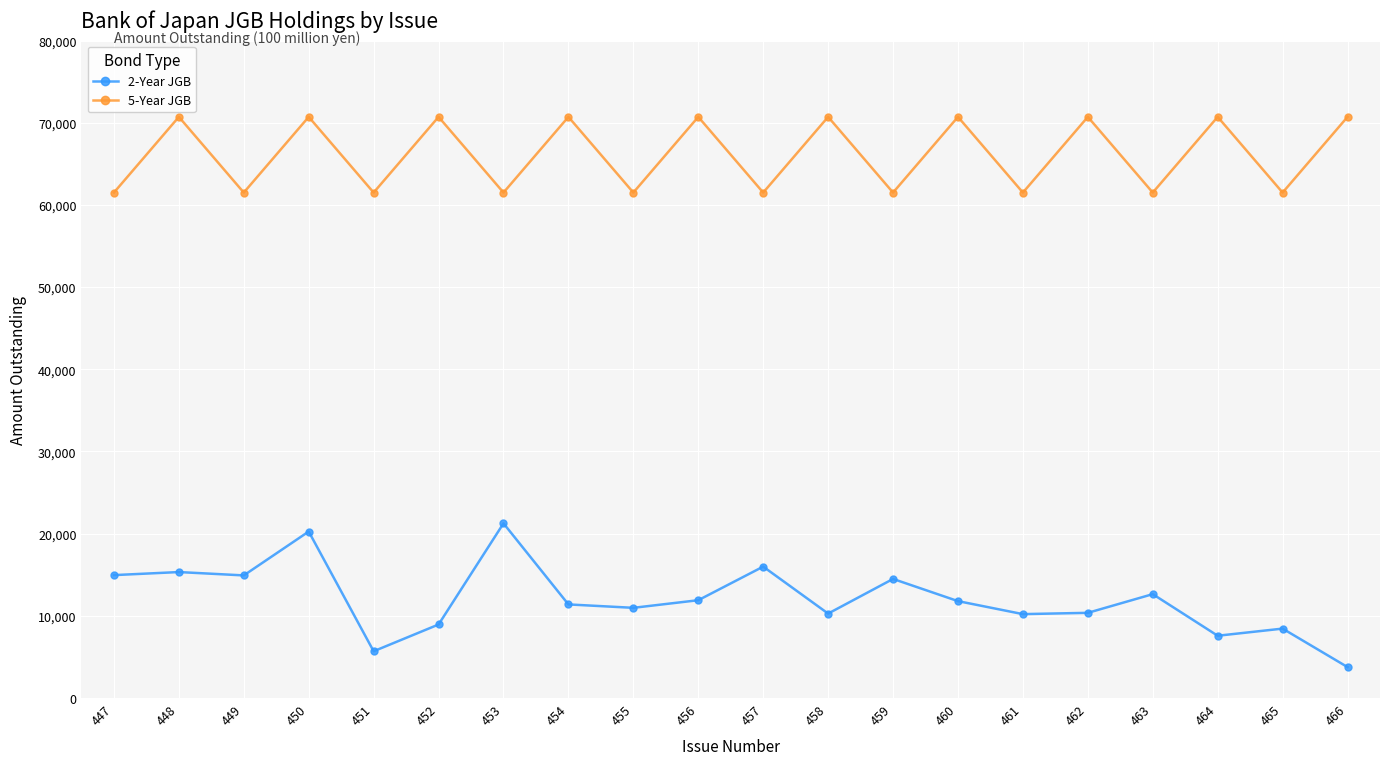

At which category is the sum across all series the highest?

450